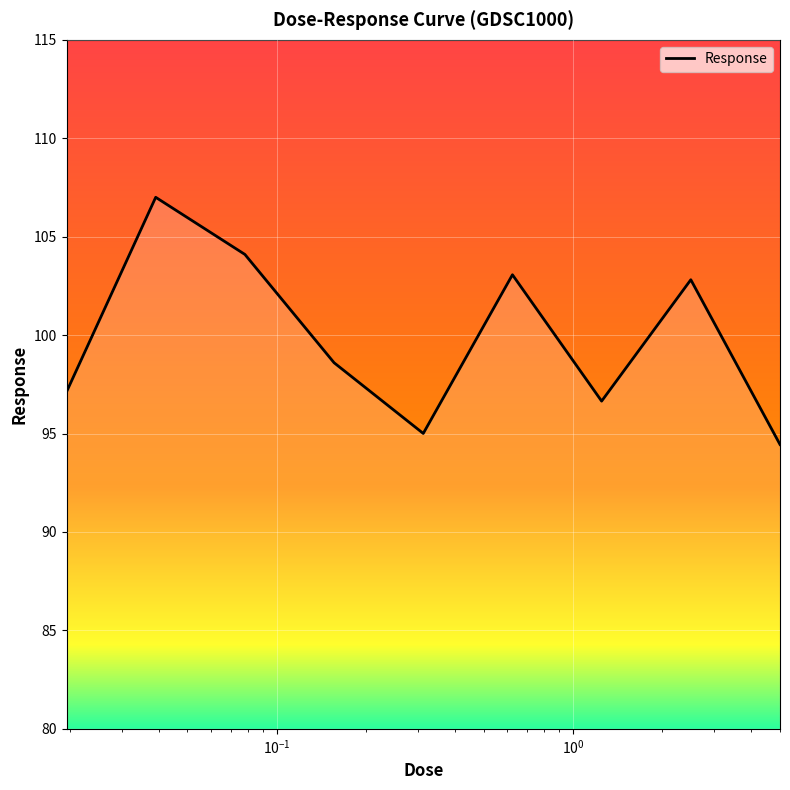

What is the smallest value displayed?

94.4